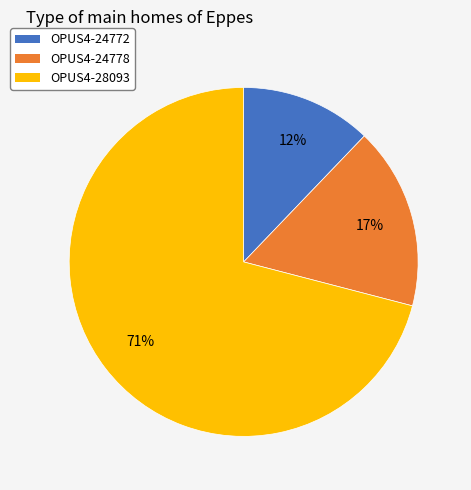

What is the smallest slice in the pie chart?

OPUS4-24772